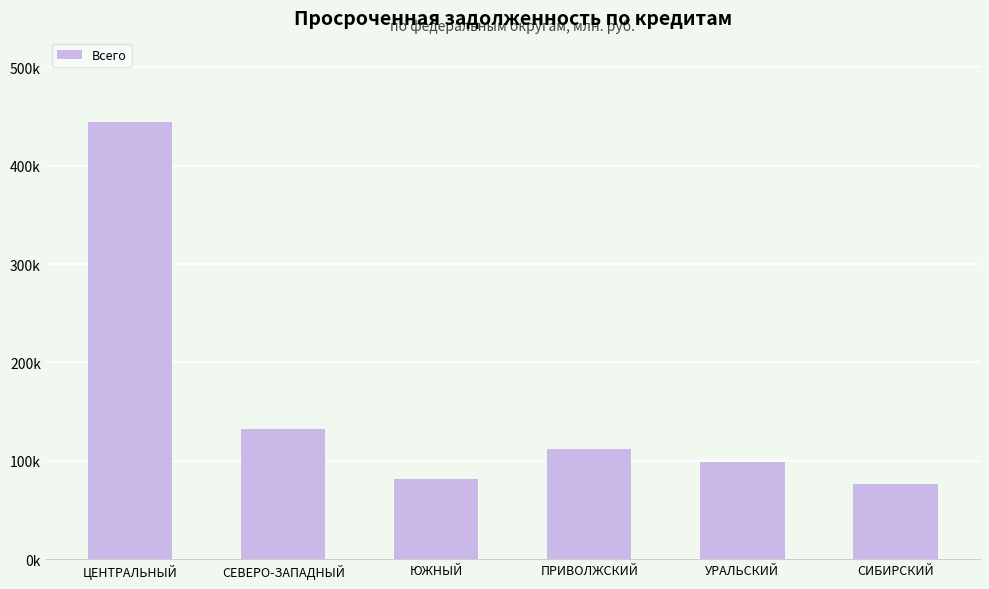

The value at ЦЕНТРАЛЬНЫЙ is 444696. True or false?

True